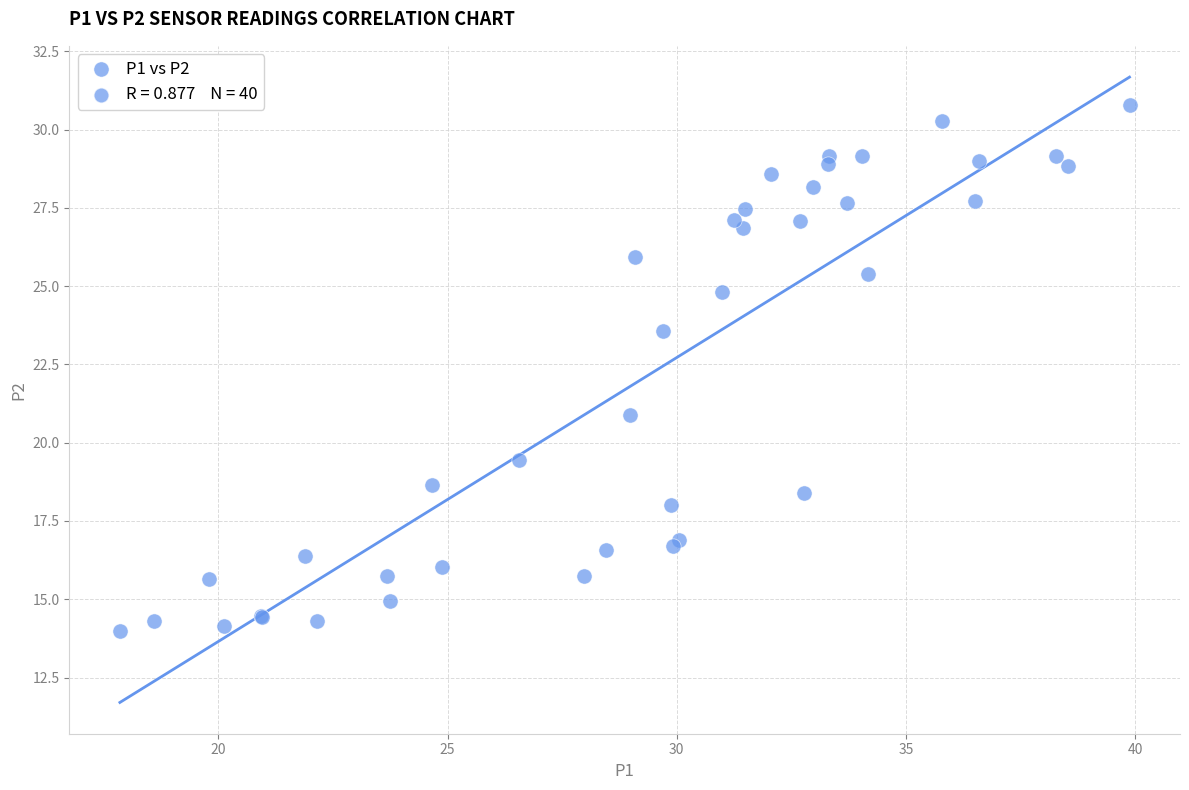

What Y value in the scatter plot is closest to 22?

20.9